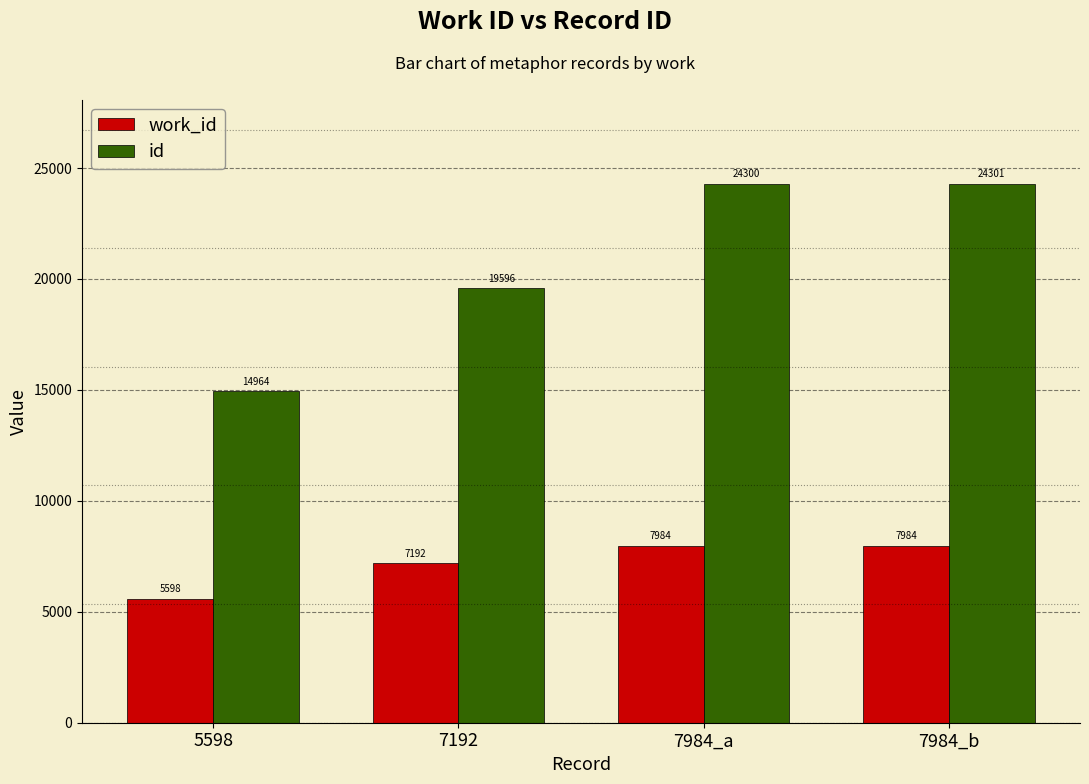

What value does the work_id series have at 7984_b, to the nearest 50?

8000